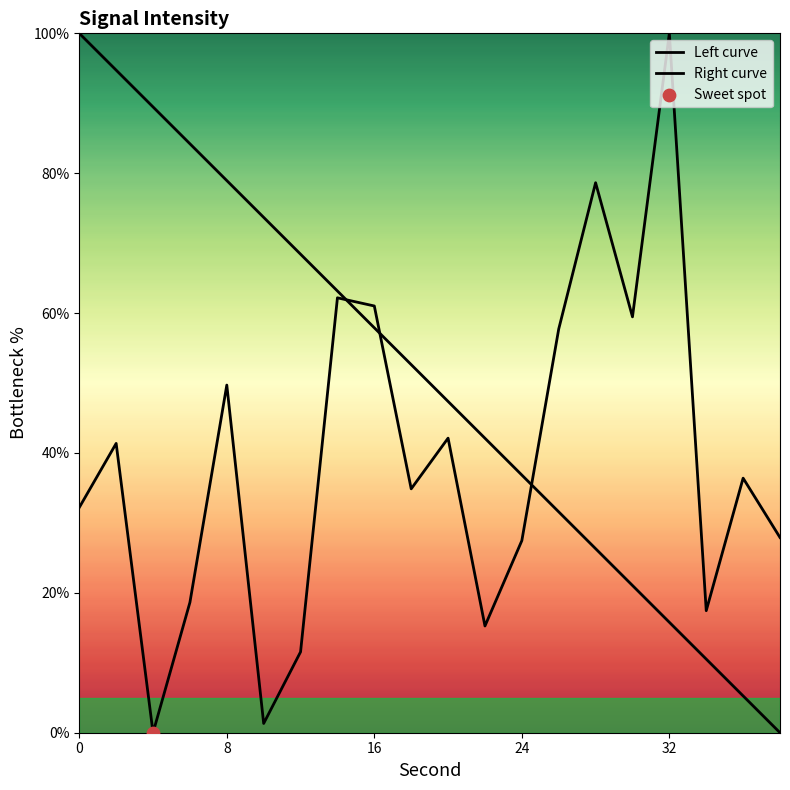

What is the change in value from 10 to 38?

+26.6